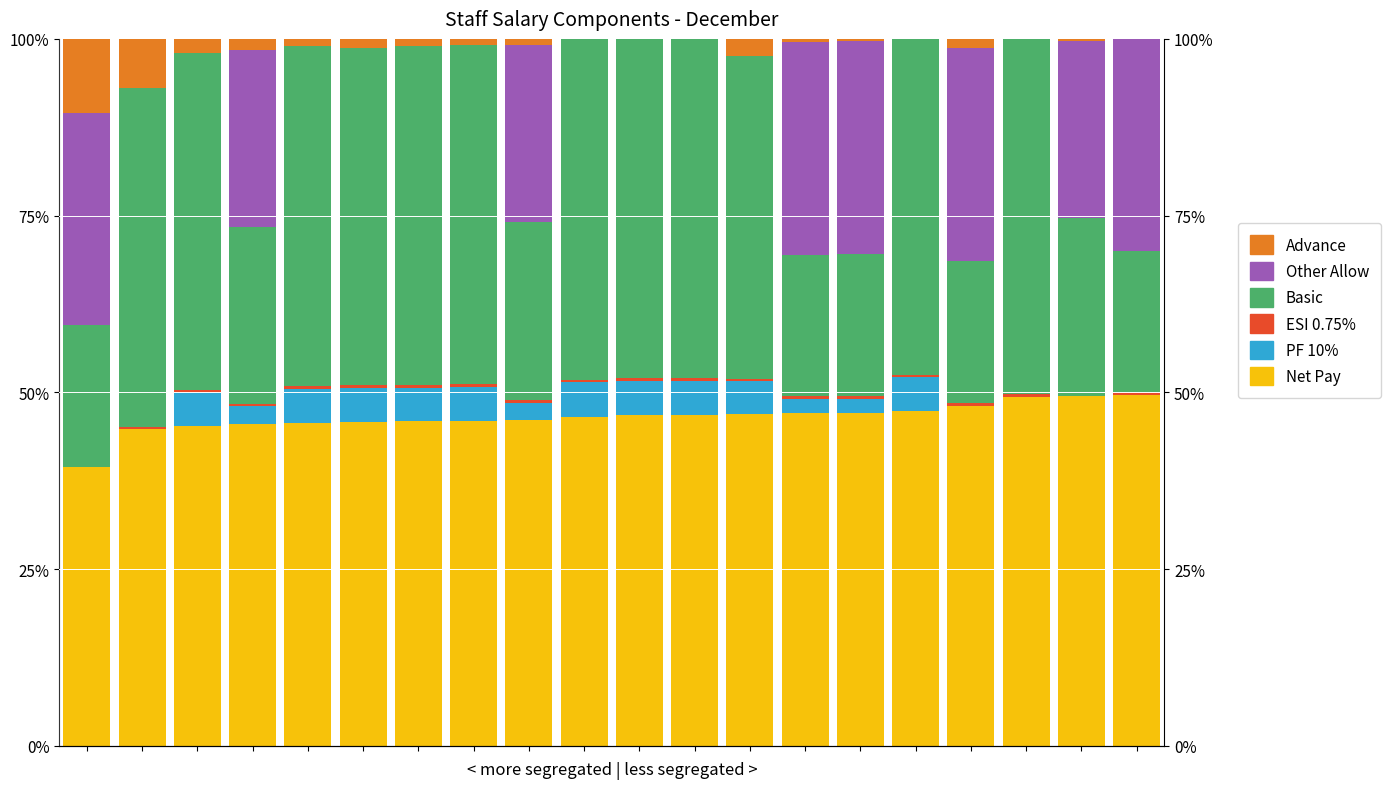

Which series has the widest spread of values?

Basic